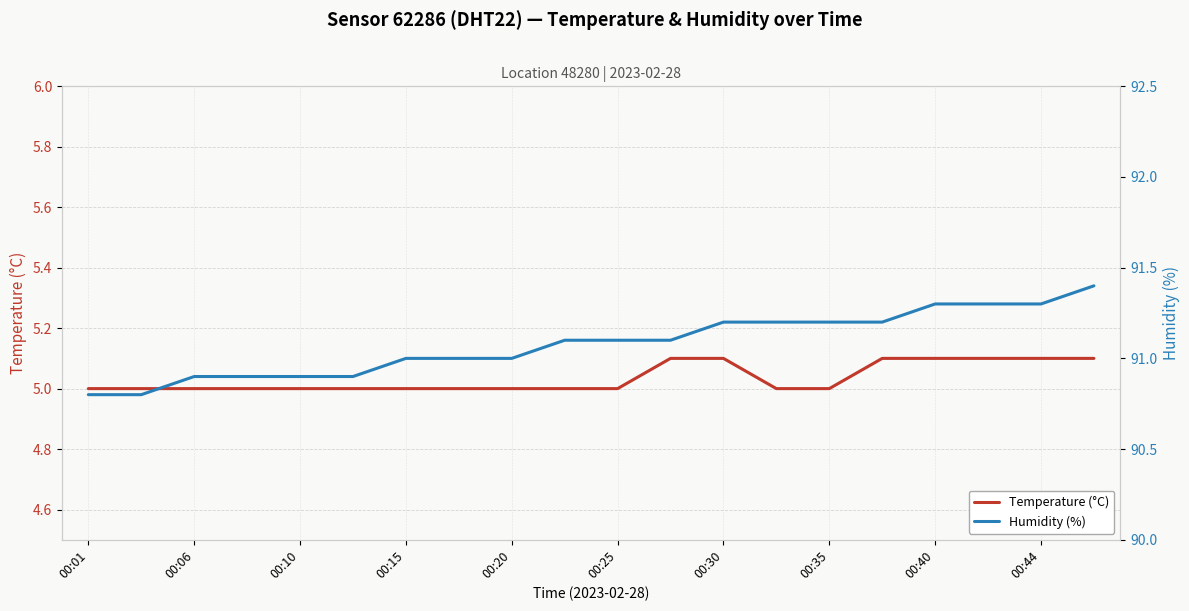

What is the maximum value for Temperature (°C)?

5.1